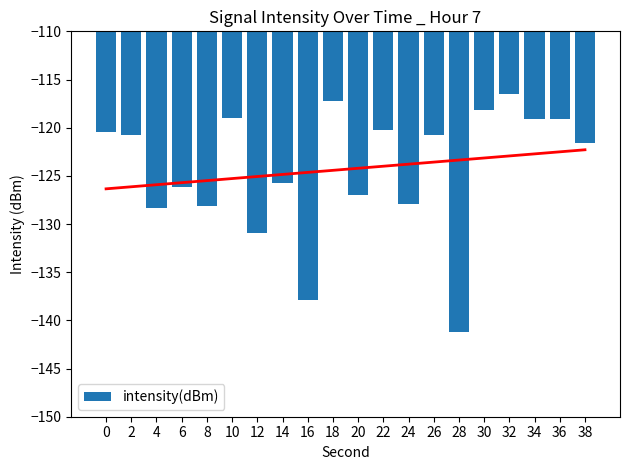

What is the sum of the values at 16 and 28?

-279.1